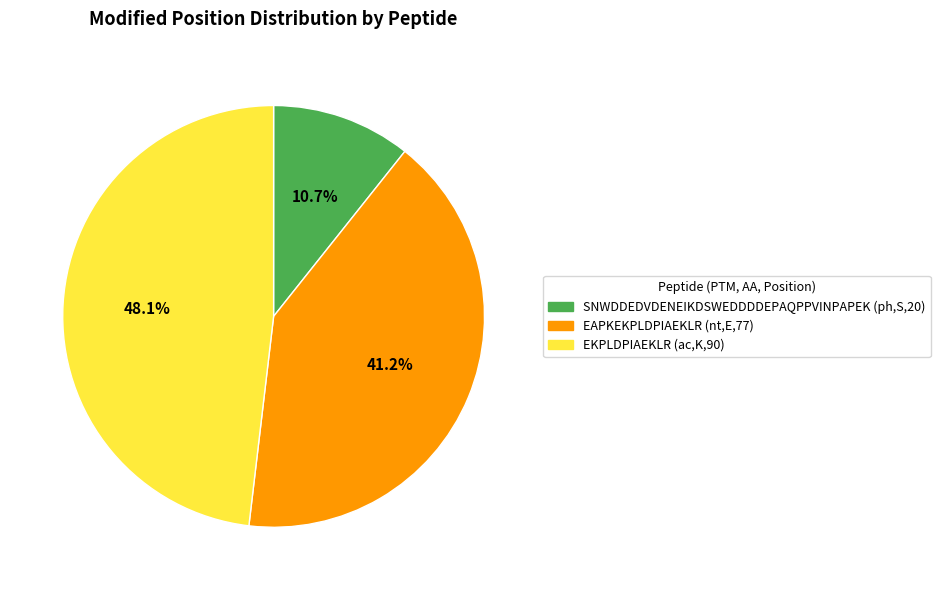

Is EAPKEKPLDPIAEKLR (nt,E,77) the majority of the pie?

No